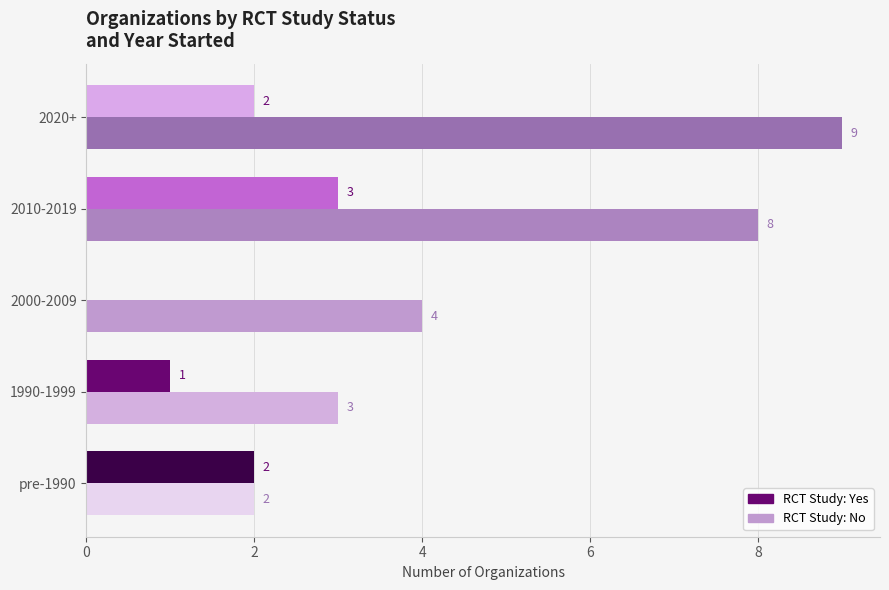

What is the total value across all series at 2010-2019?

11